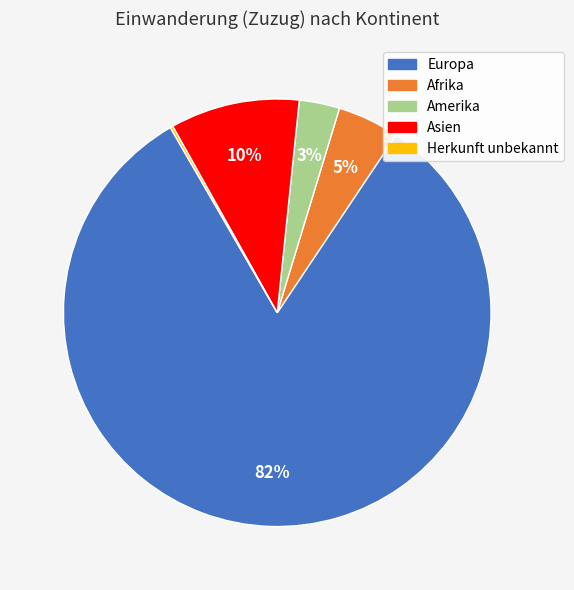

Is there a majority slice in this chart?

Yes